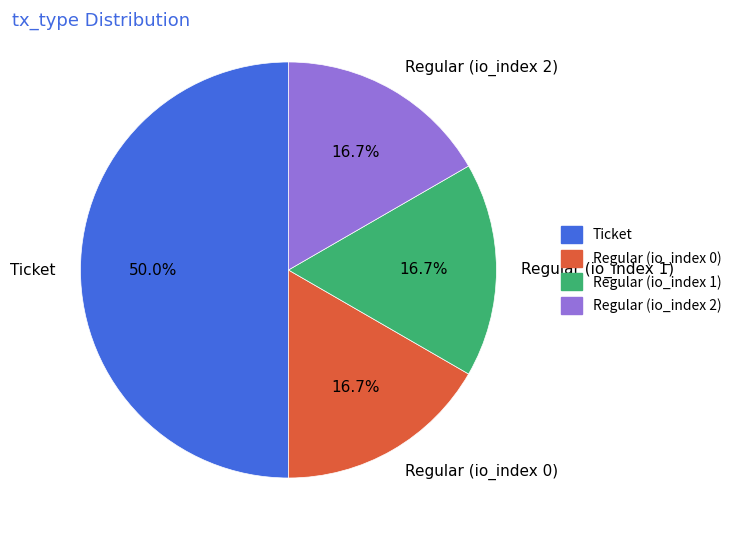

Does Regular (io_index 0) represent more than half of the total?

No